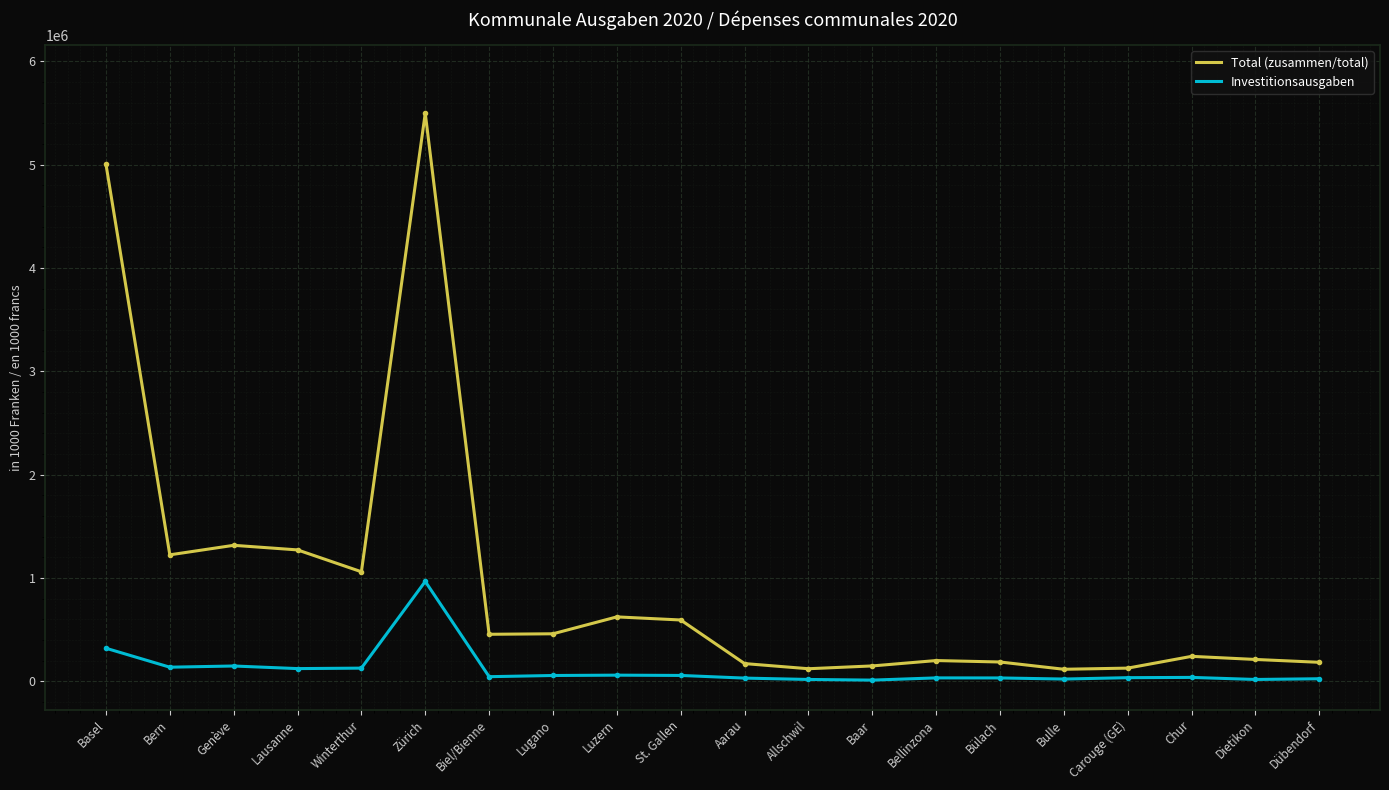

What is the spread (max minus min) of values at Bern?

1087066